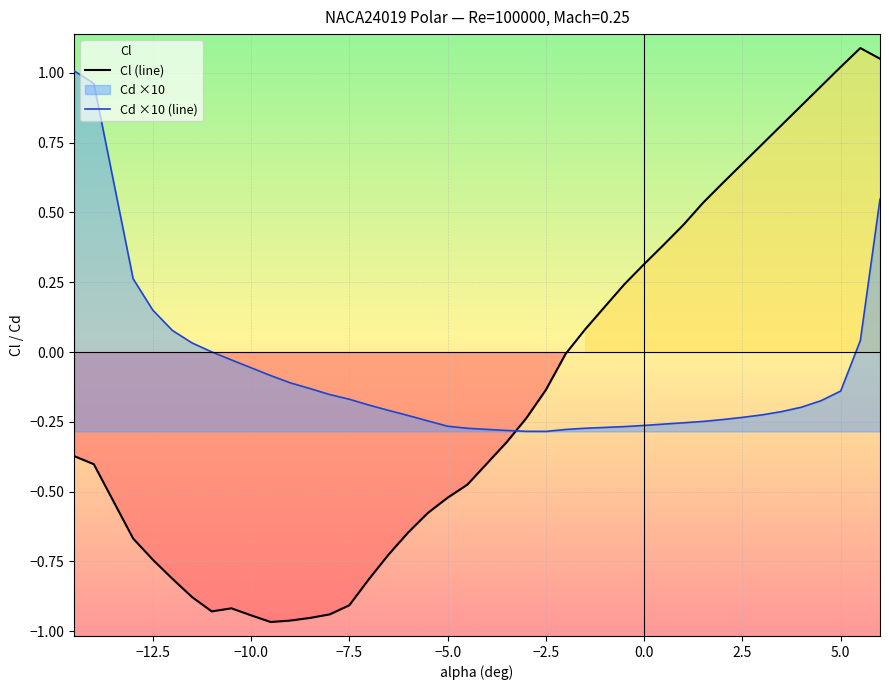

Count the number of data series in this chart.

2